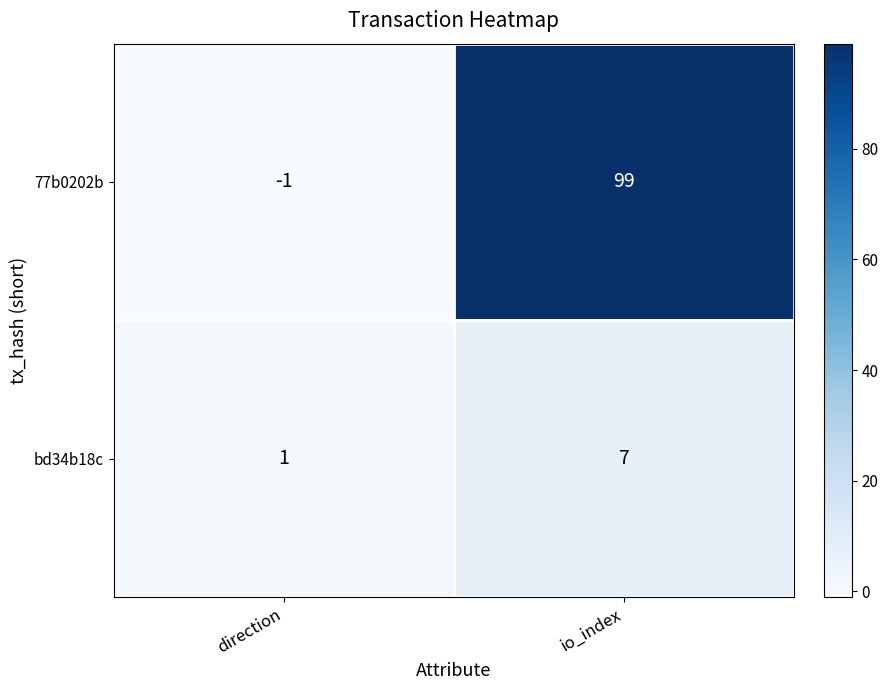

Which label corresponds to the largest value in the chart?

io_index